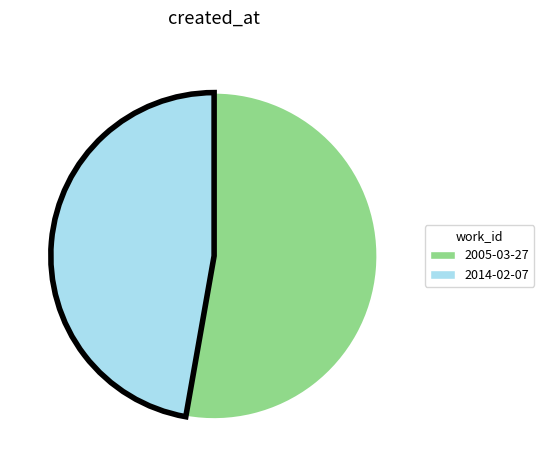

Approximately how many times larger is the value at 2014-02-07 compared to 2005-03-27?

0.9